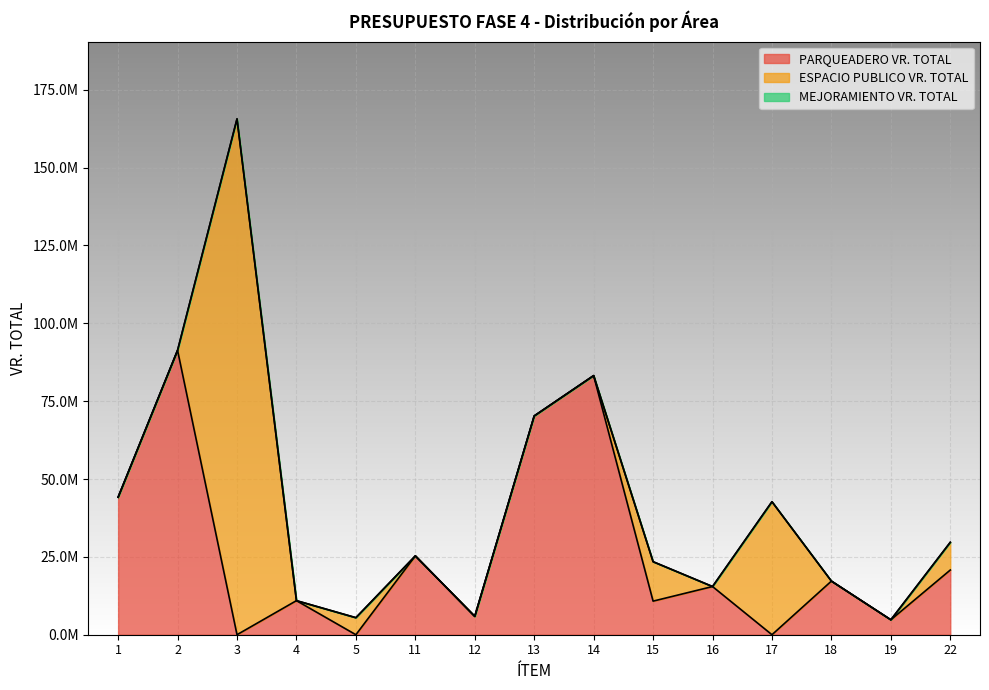

Rank the series at 16 from highest to lowest value.

PARQUEADERO VR. TOTAL, ESPACIO PUBLICO VR. TOTAL, MEJORAMIENTO VR. TOTAL